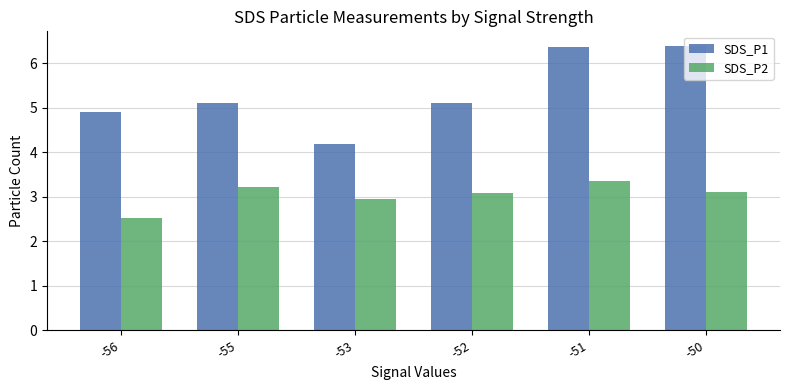

Rank the series by their average value, from highest to lowest.

SDS_P1, SDS_P2